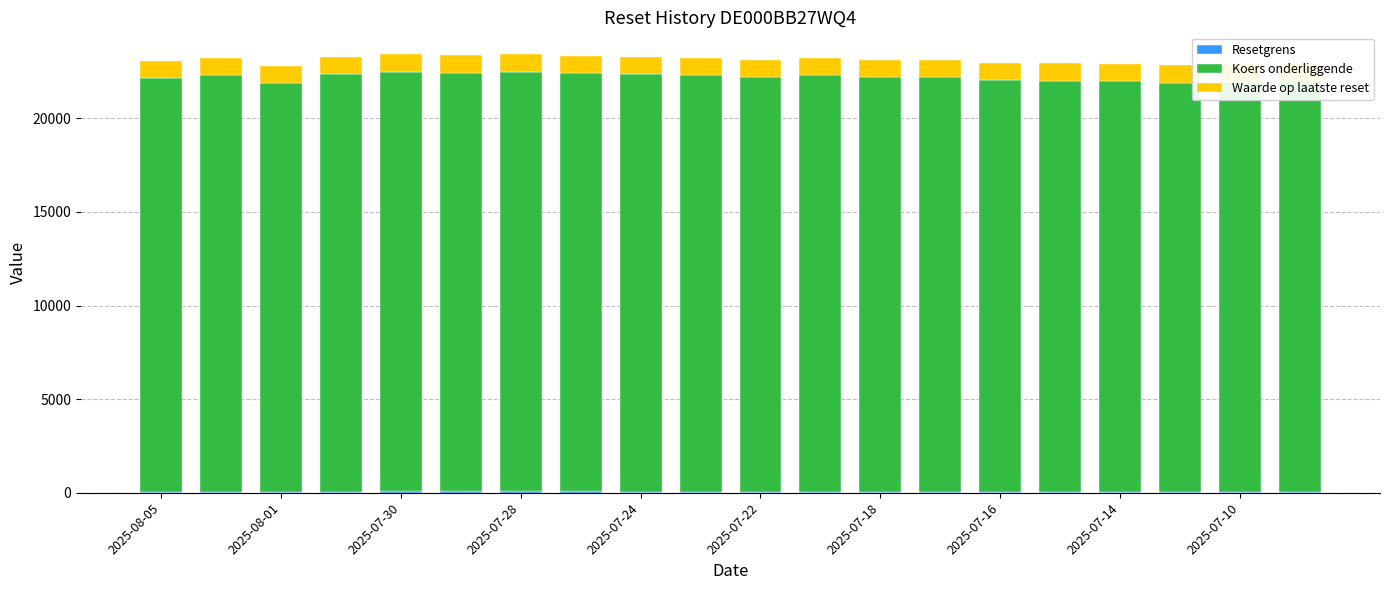

How many distinct data groups are displayed?

3